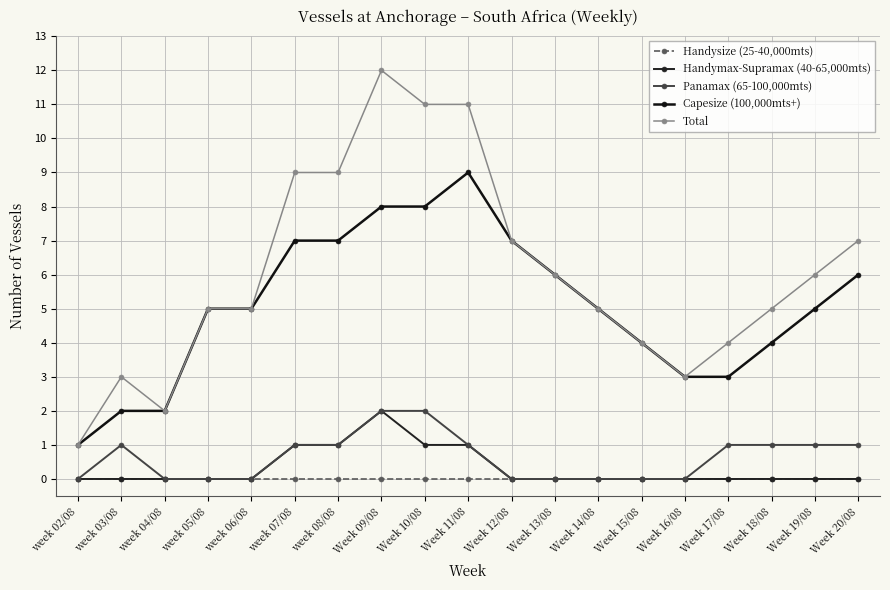

Does the chart have visible grid lines?

Yes